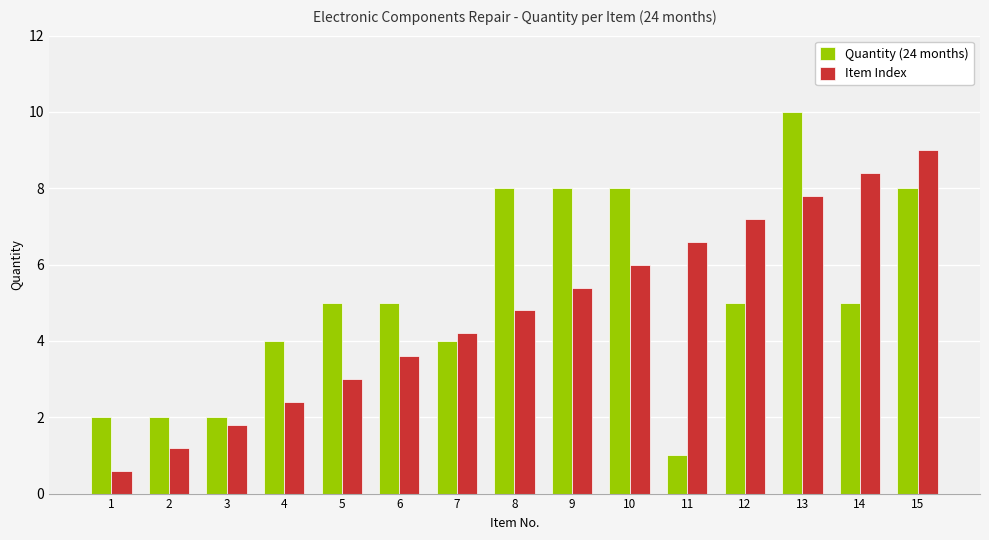

Reading left to right, transcribe all the data shown in this chart.

Quantity (24 months): 2.0	2.0	2.0	4.0	5.0	5.0	4.0	8.0	8.0	8.0	1.0	5.0	10.0	5.0	8.0
Item Index: 0.6	1.2	1.8	2.4	3.0	3.6	4.2	4.8	5.4	6.0	6.6	7.2	7.8	8.4	9.0